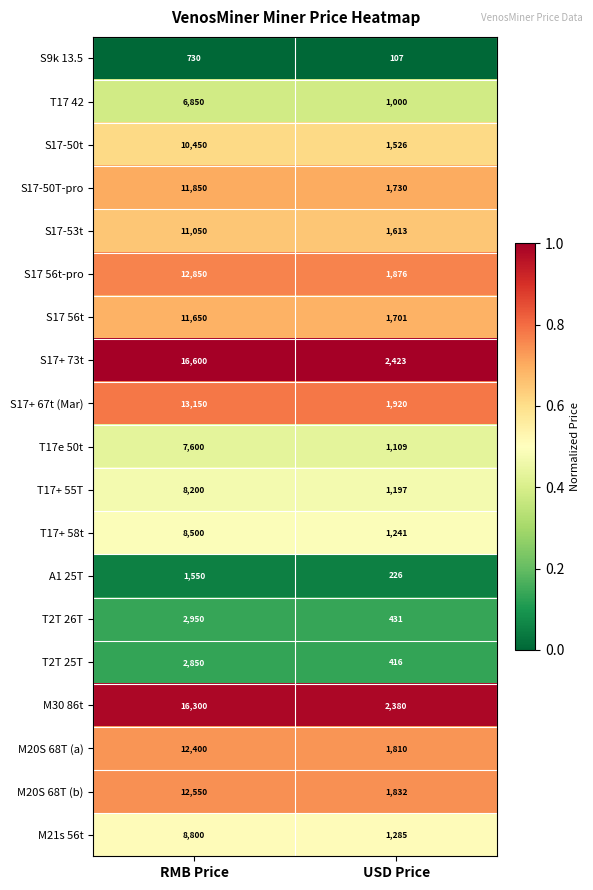

What is the spread (max minus min) of values at RMB Price?

15870